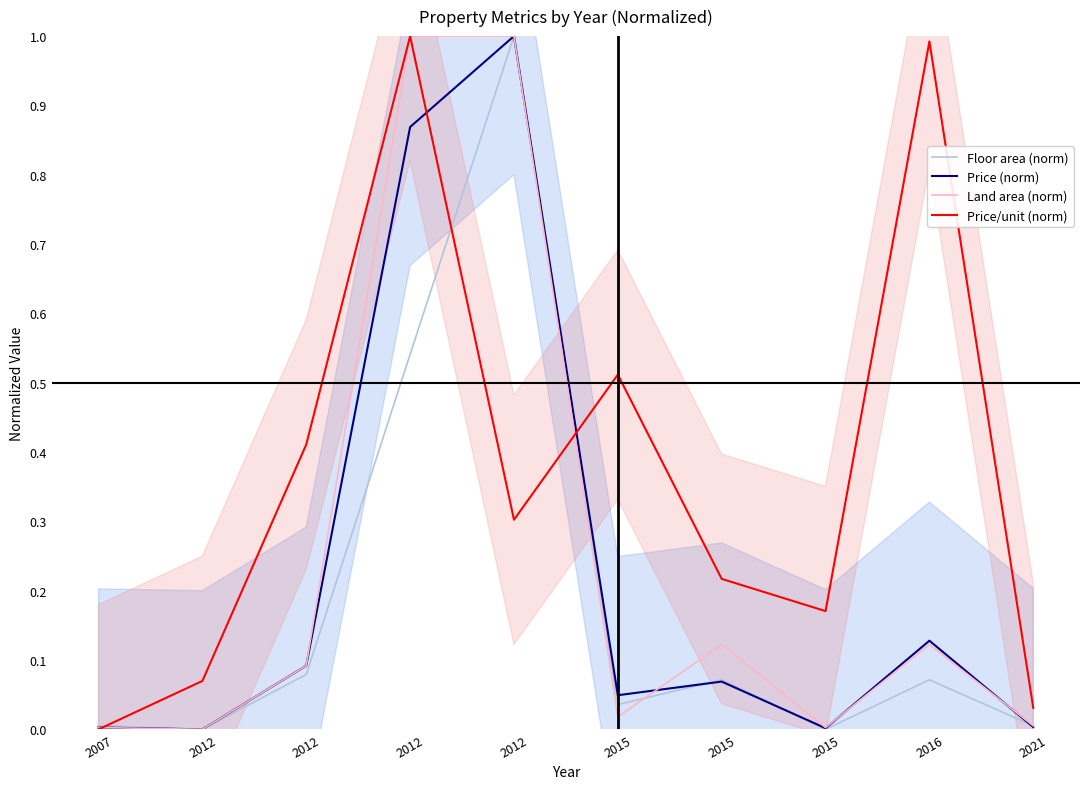

Which label corresponds to the smallest value in the chart?

2012